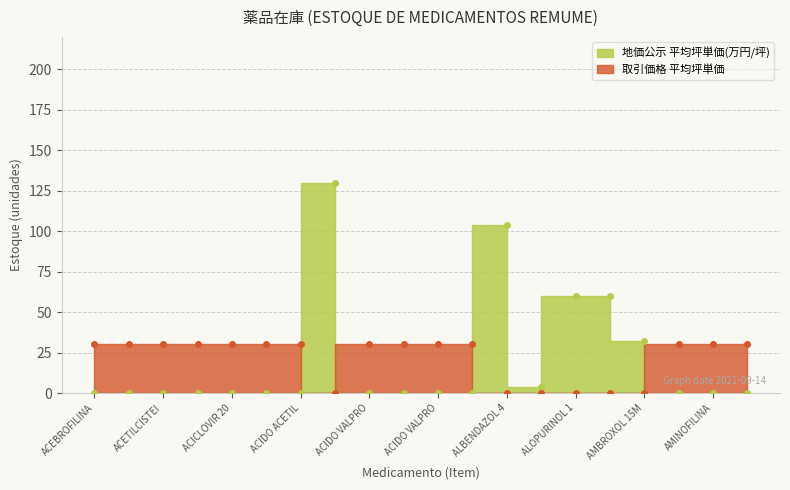

The value of 地価公示 平均坪単価 at 12 is 0. True or false?

True